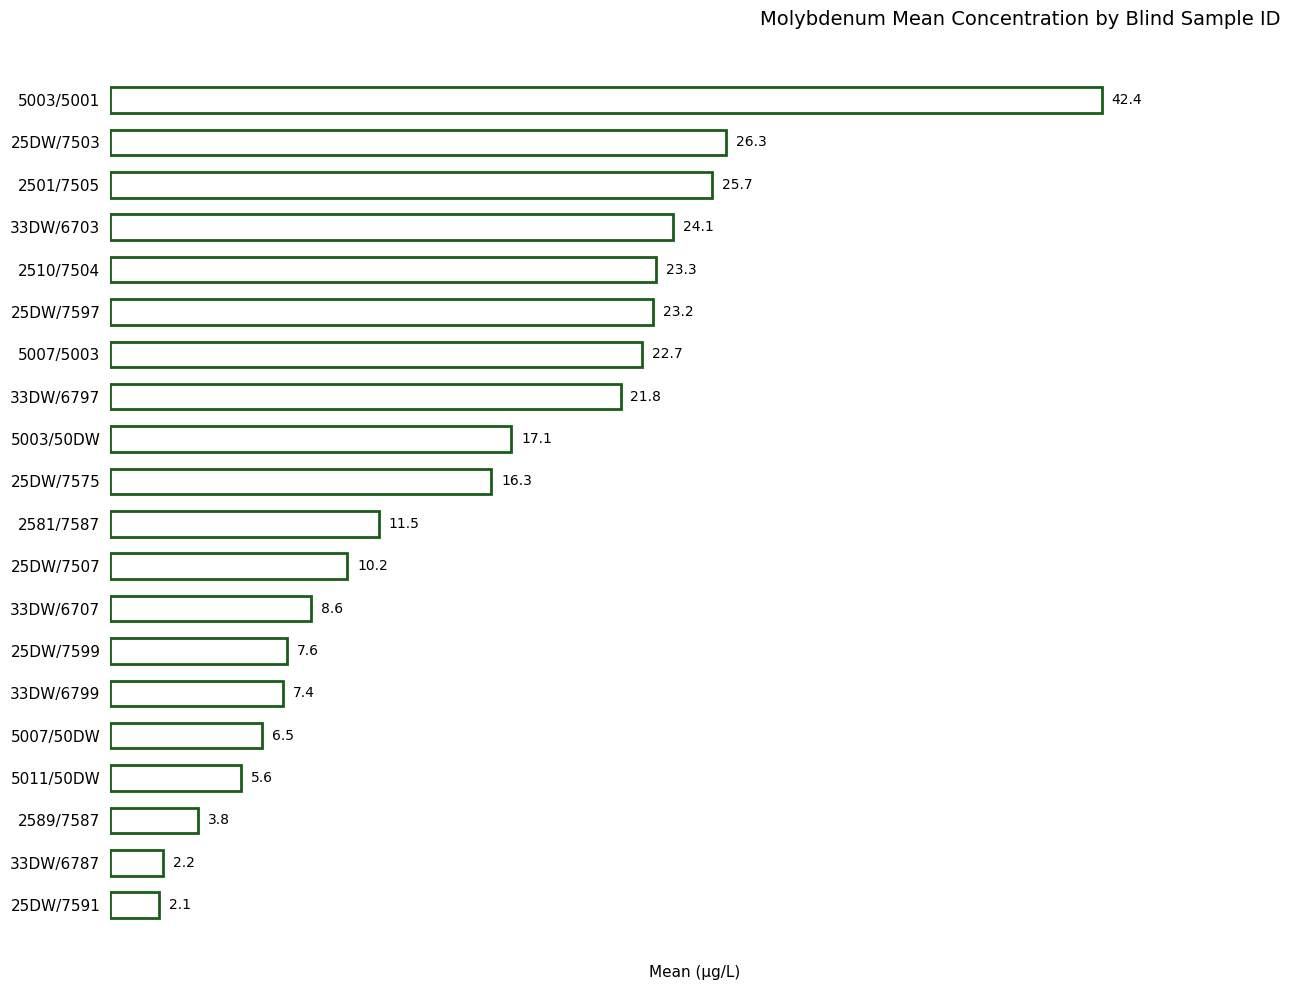

What is the change in value from 5007/5003 to 25DW/7575?

-6.4